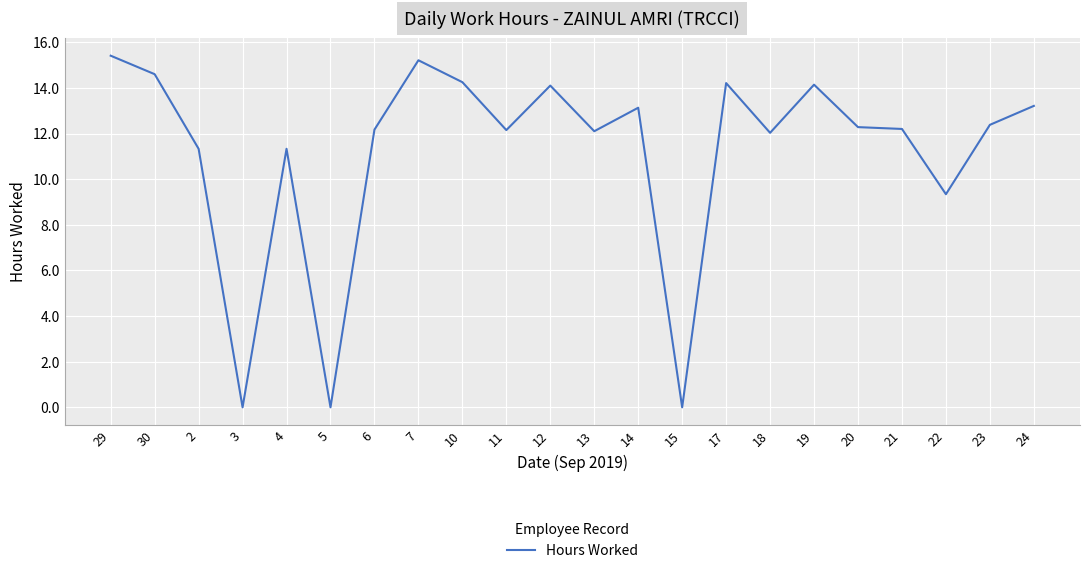

How many lines are shown in the chart?

1